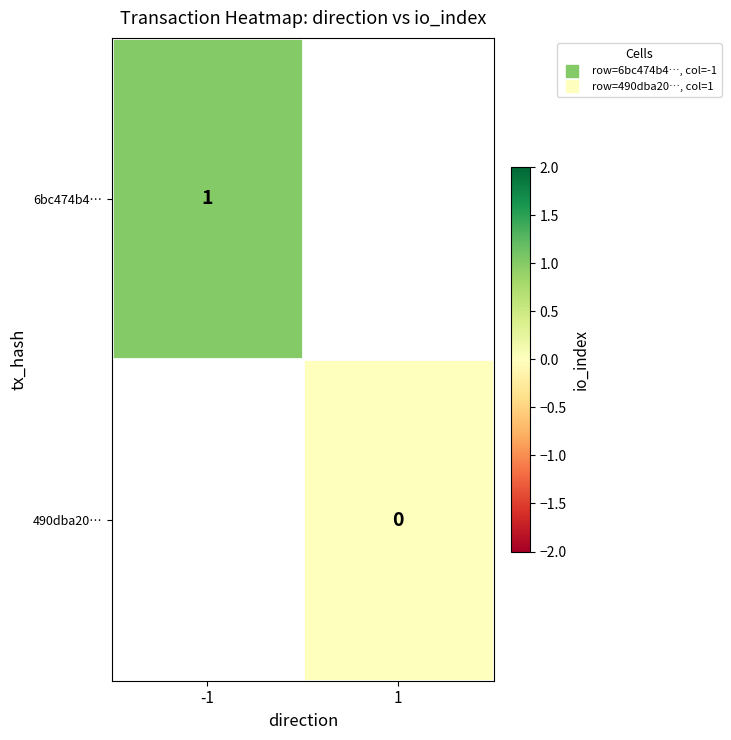

Which series has the largest range (max minus min)?

6bc474b4…